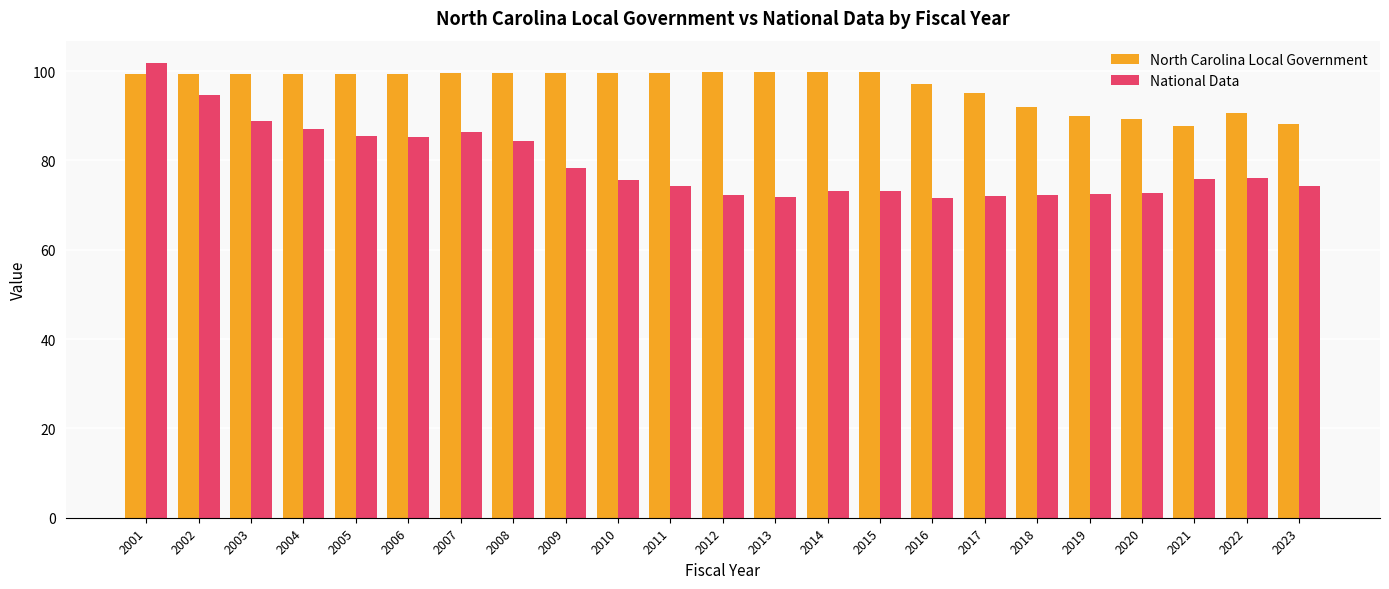

How many bars are there in total?

46